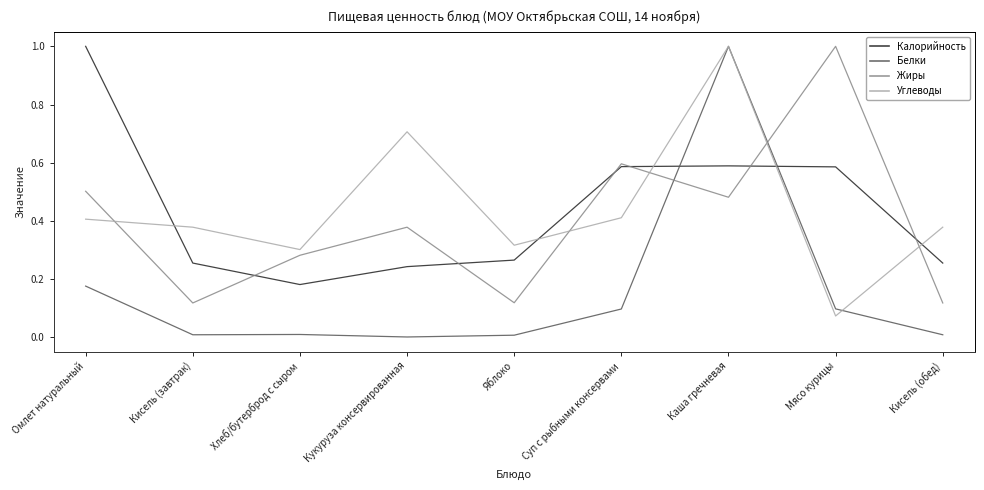

Count the Жиры values in the range 0 to 1.

9